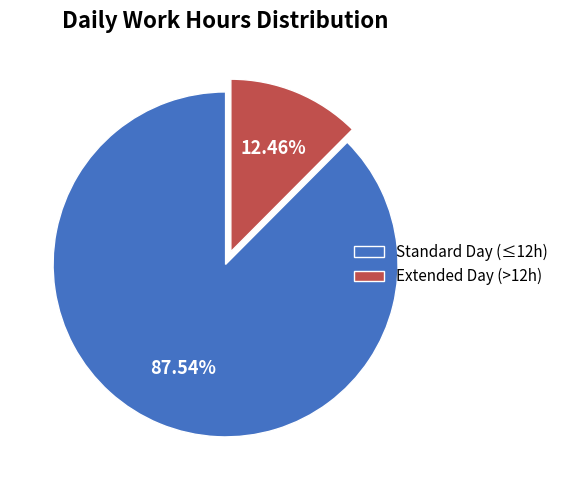

Is the sum of Extended Day (>12h) and Standard Day (≤12h) greater than half?

Yes